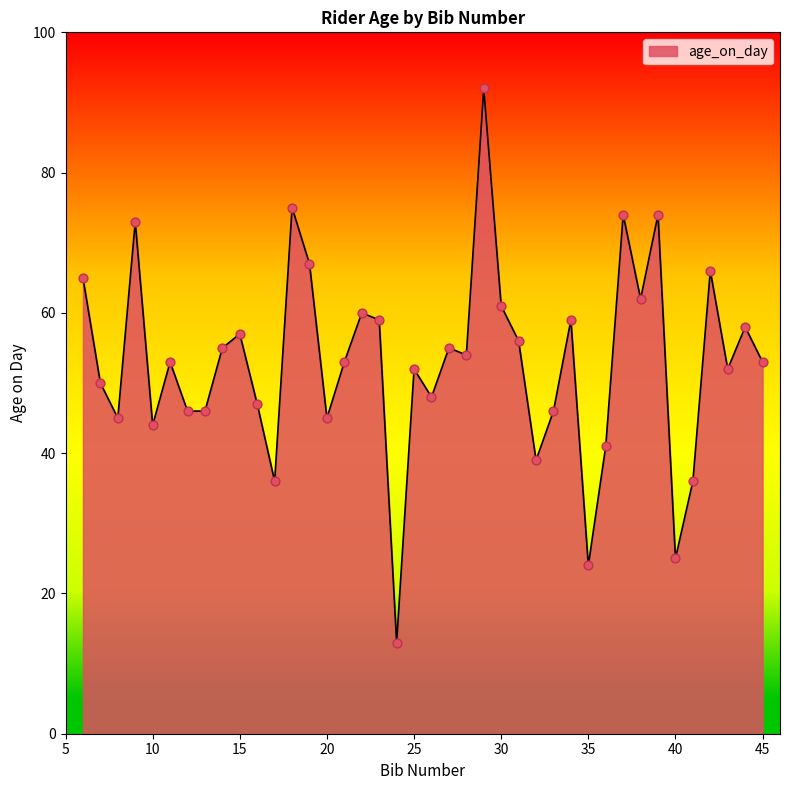

What is the smallest value displayed?

13